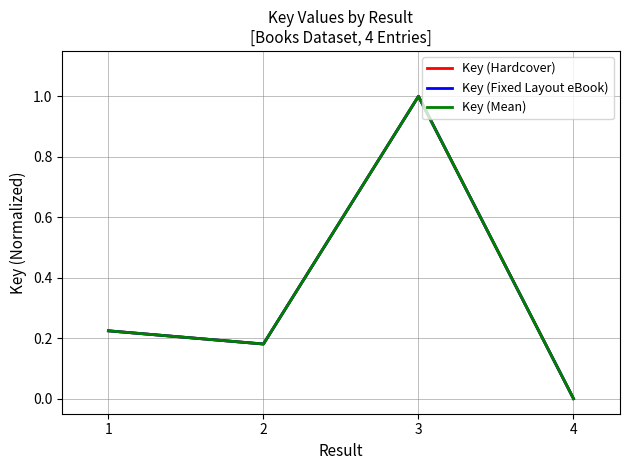

True or false: Key (Hardcover) and Key (Mean) cross at least once.

False